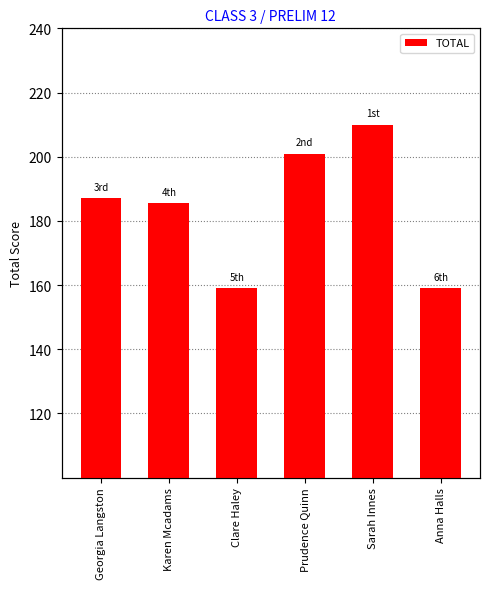

How many distinct data groups are displayed?

1